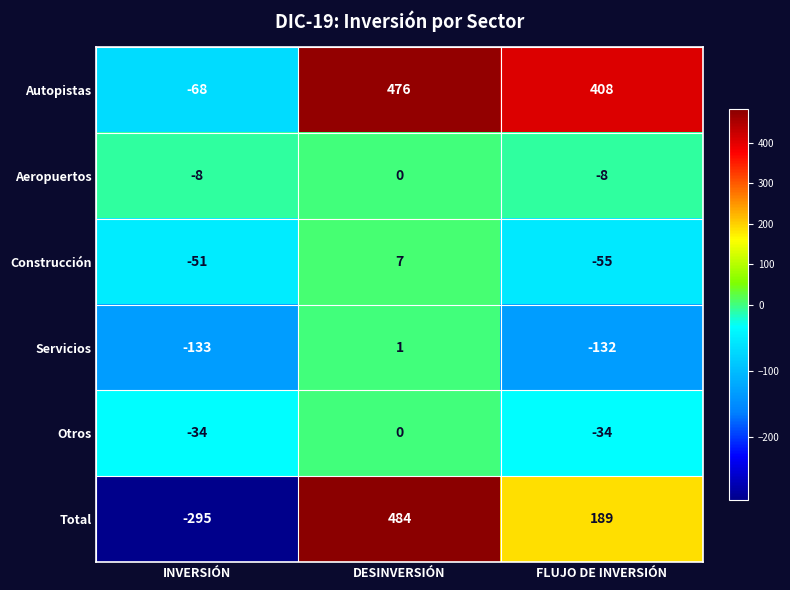

What is the maximum value shown in the chart?

484